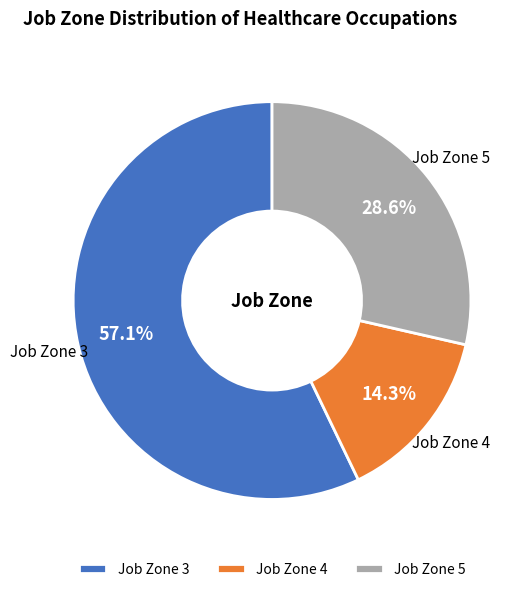

What is the ratio of the value at Job Zone 5 to the value at Job Zone 4?

2.0